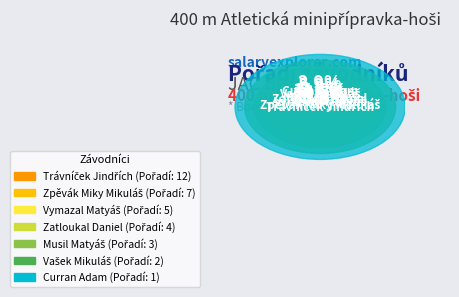

What is the change in value from Musil Matyáš to Trávníček Jindřích?

+9